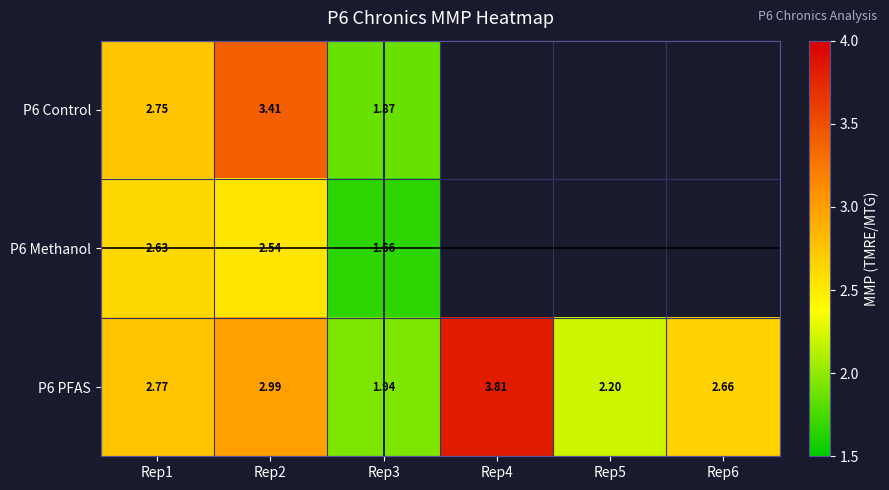

Is the value of P6 PFAS at Rep1 greater than the value of P6 Methanol at Rep3?

Yes